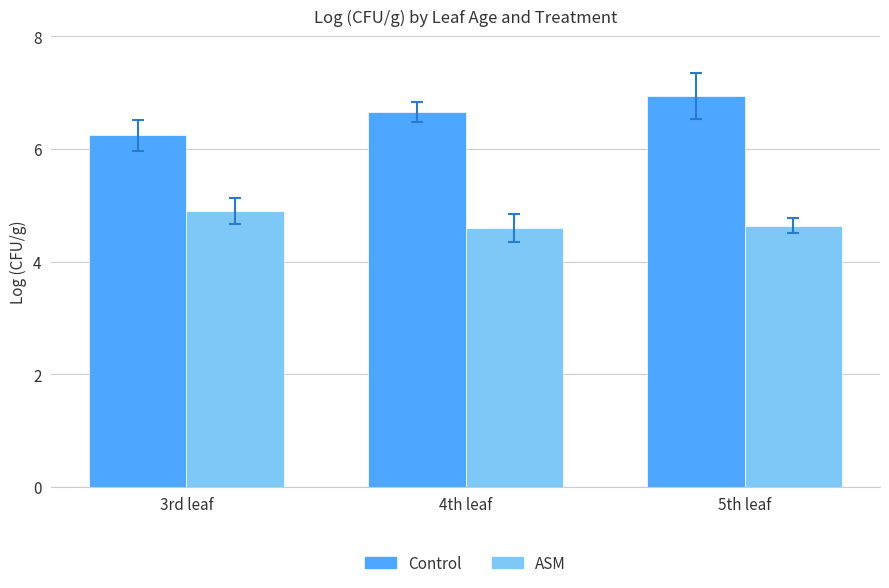

At which label does Control reach its peak?

5th leaf